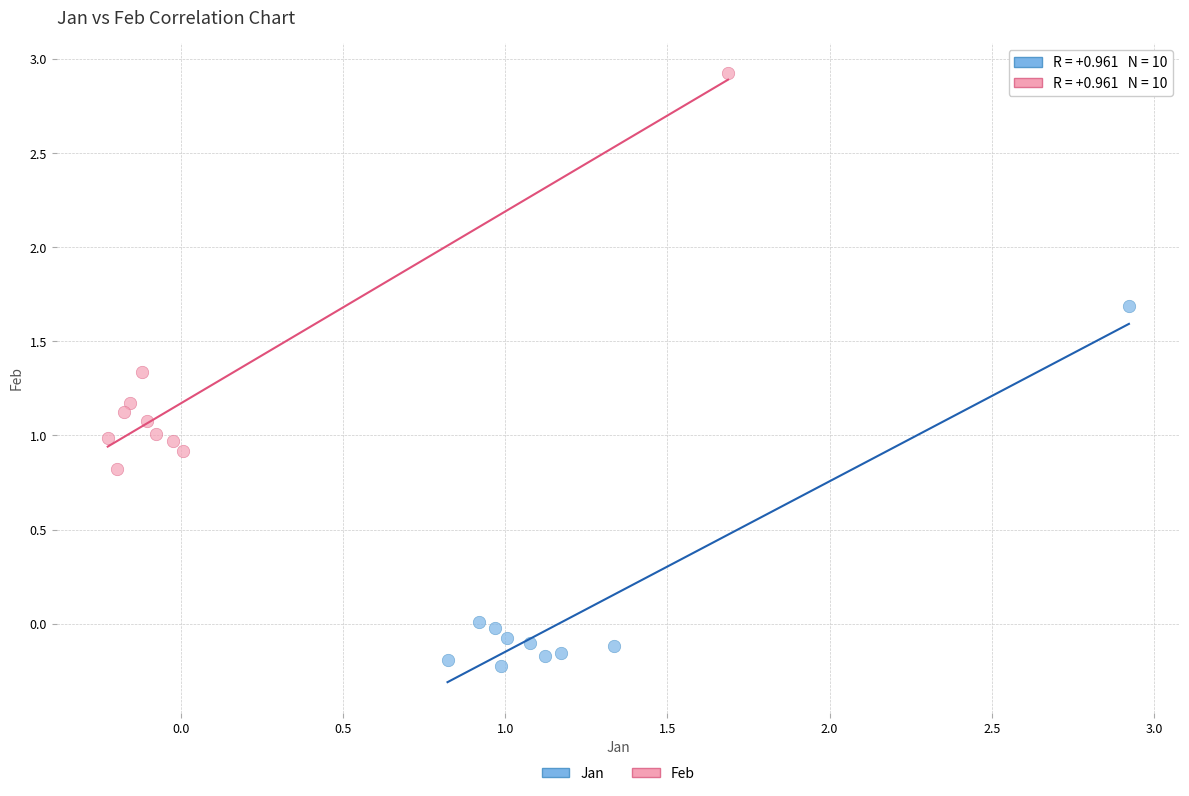

Which series reaches the maximum Y coordinate?

Feb